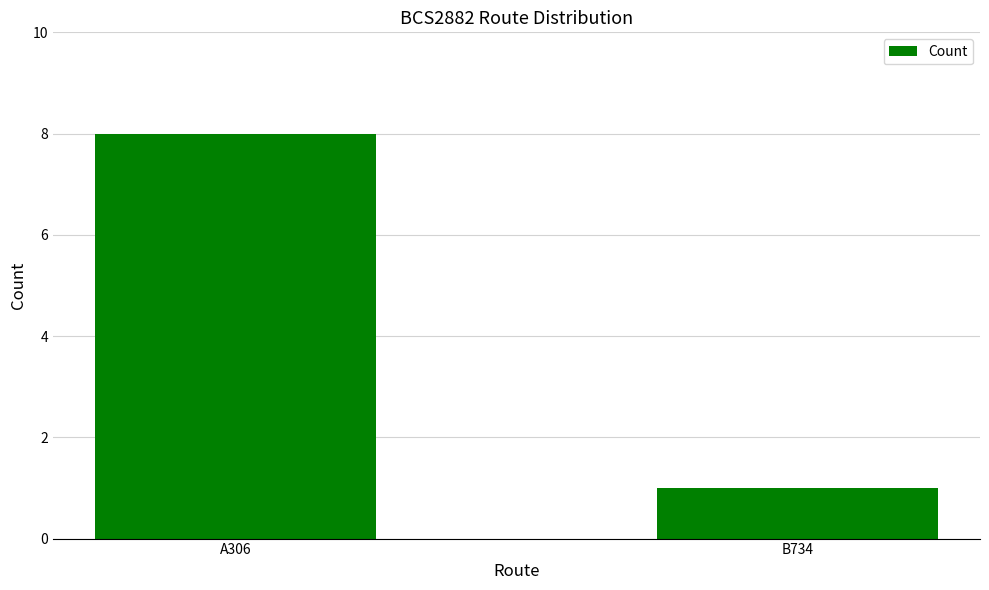

Approximately how many times larger is the value at B734 compared to A306?

0.1